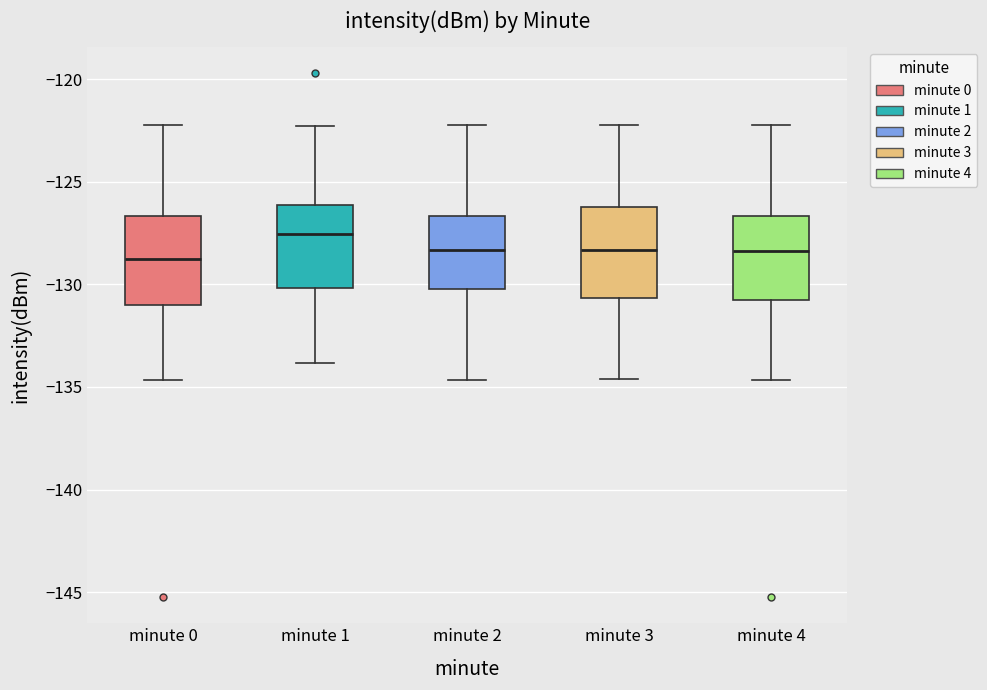

Reading left to right, read every box against the y-axis: the position of its median line, the range the box covers, and the ends of its whiskers. The values are not printed on the chart, so give them approximately, as read against the axis.

minute 0: median -128.5, box -131.0 to -126.5, whiskers -134.5 to -122.0
minute 1: median -127.5, box -130.0 to -126.0, whiskers -134.0 to -122.5
minute 2: median -128.5, box -130.0 to -126.5, whiskers -134.5 to -122.0
minute 3: median -128.5, box -130.5 to -126.0, whiskers -134.5 to -122.0
minute 4: median -128.5, box -130.5 to -126.5, whiskers -134.5 to -122.0